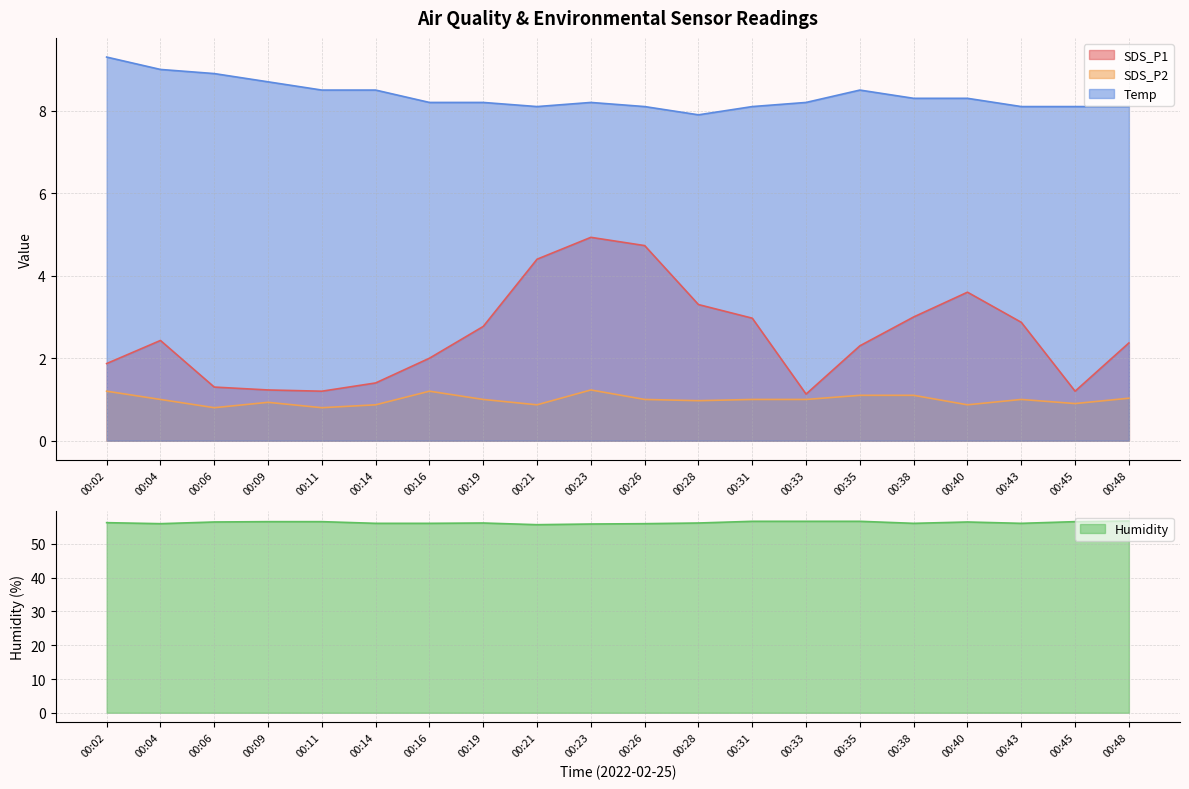

Where is SDS_P2 nearest to the value 1?

00:04